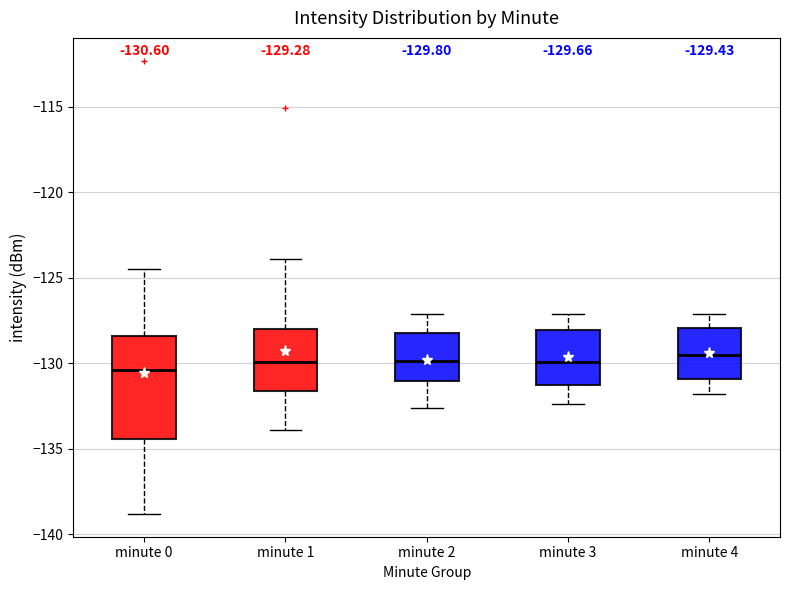

Comparing the boxes themselves (not the whiskers), which one is the tallest?

minute 0